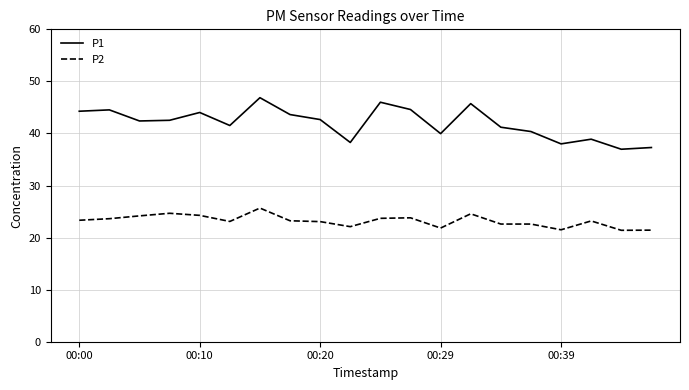

Rank the series by their maximum value, from lowest to highest.

P2, P1